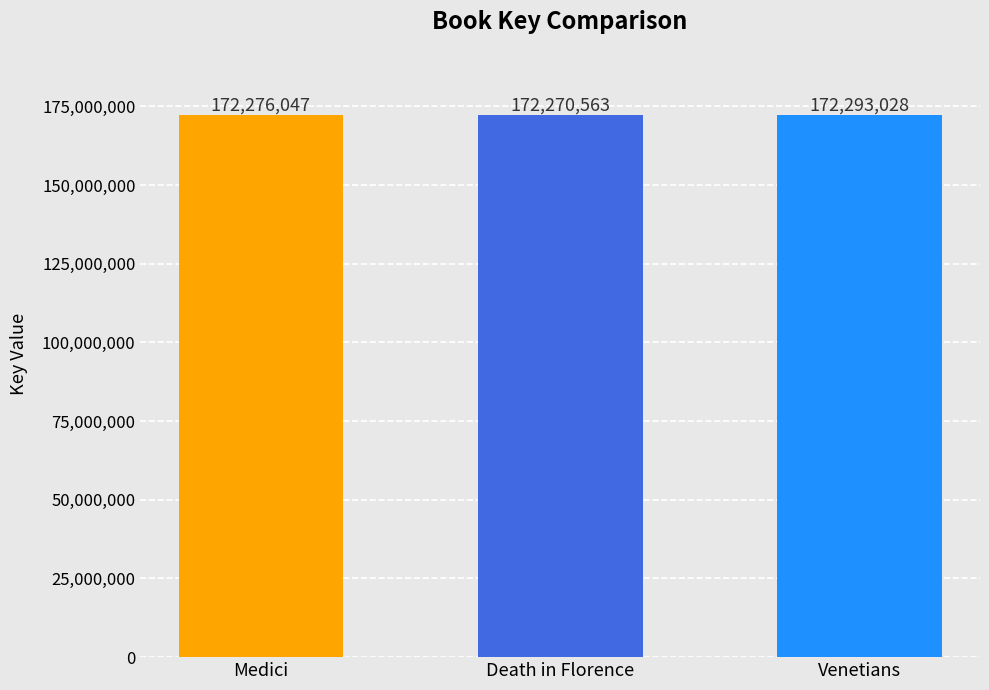

What is the label of the 1st bar from the left?

Medici